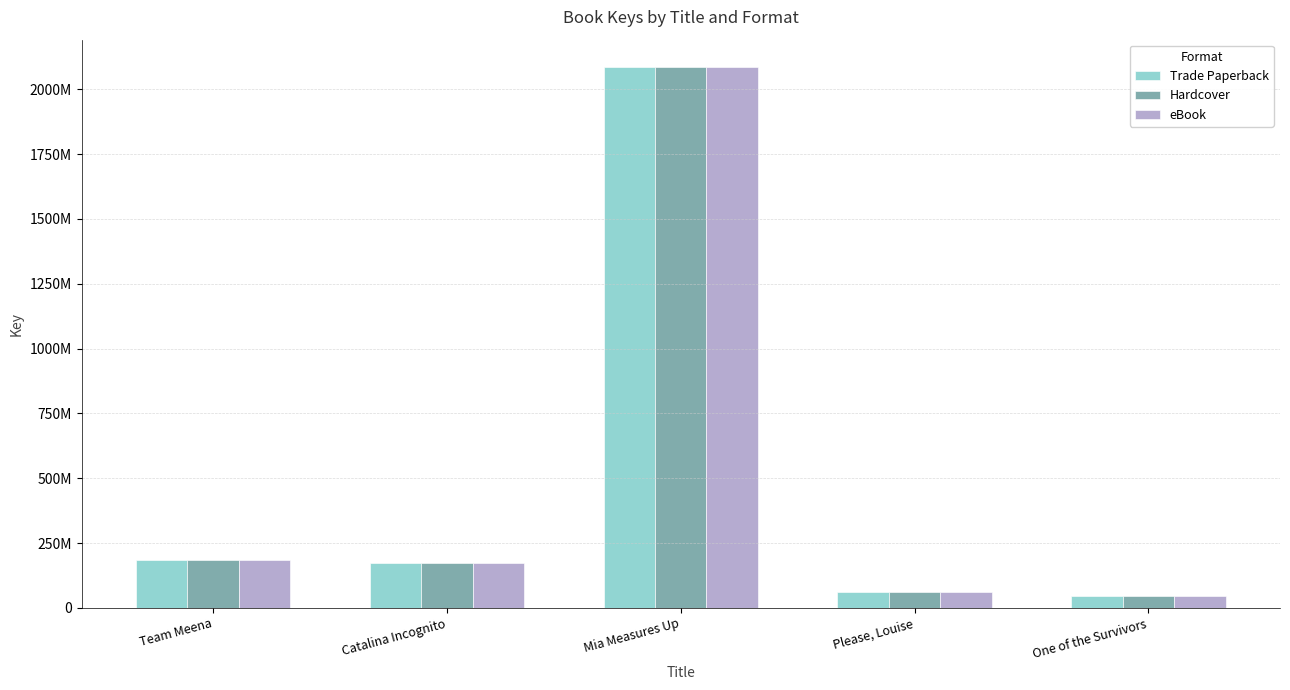

Are the bars grouped side by side (vs. stacked)?

Yes